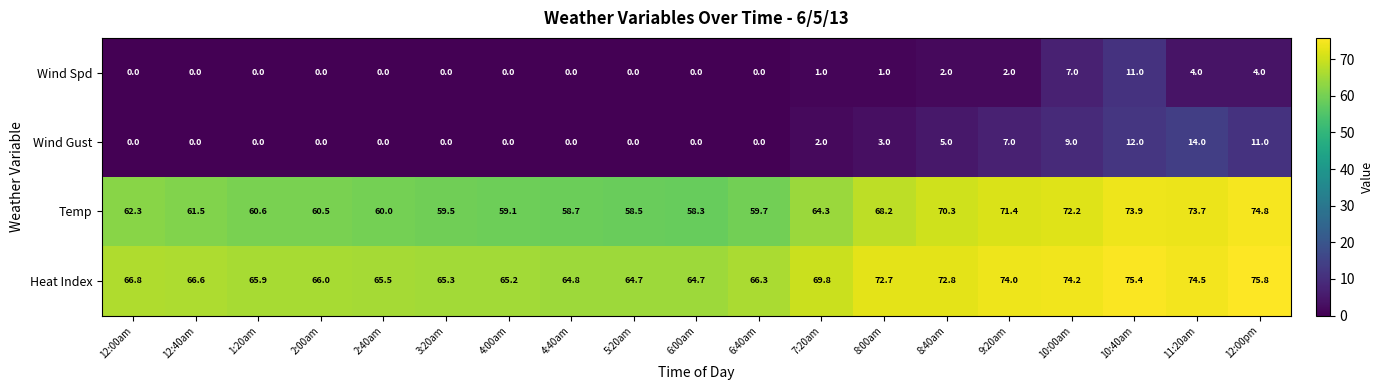

Which category has the lowest value in the Temp series?

6:00am